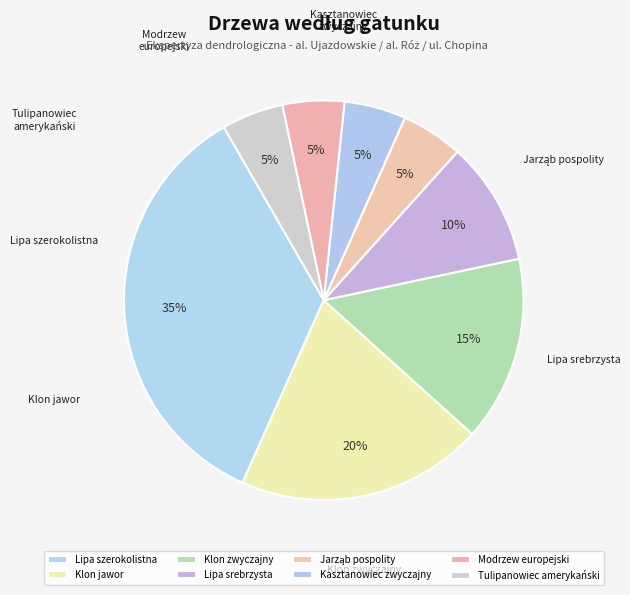

Is there a majority slice in this chart?

No